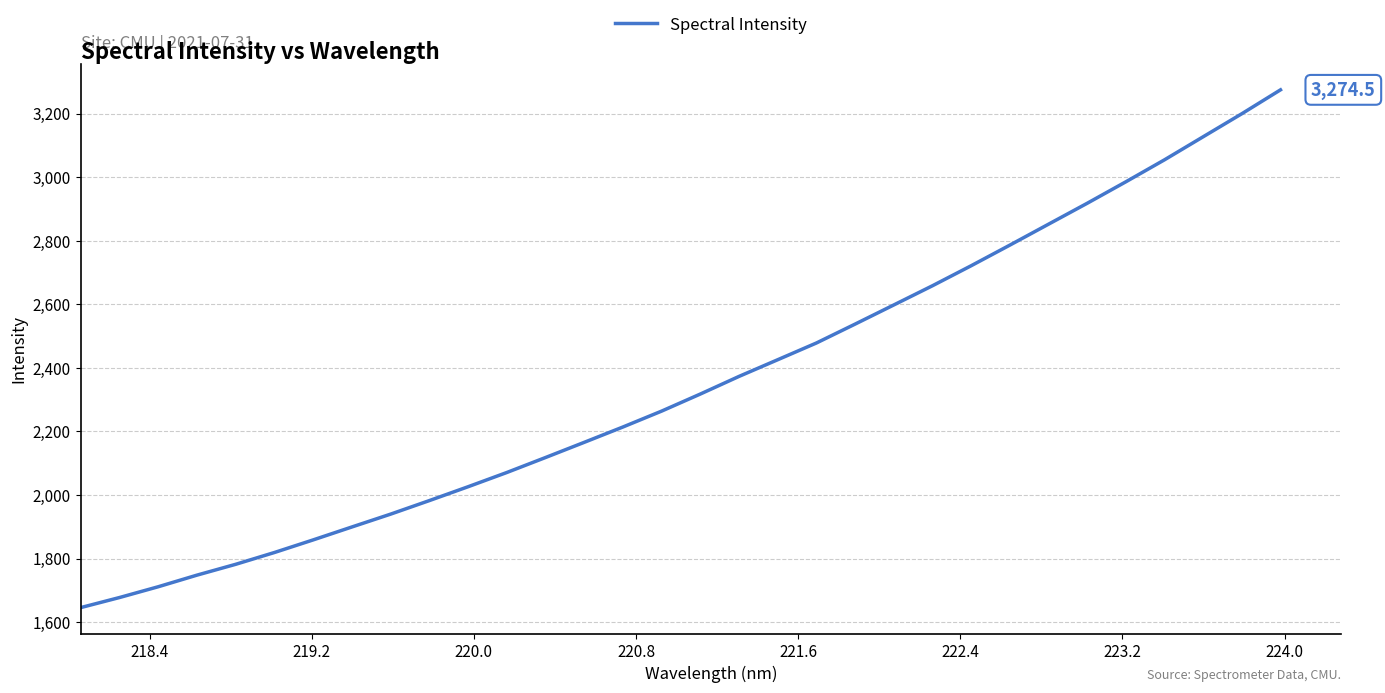

What is the greatest value displayed?

3274.5